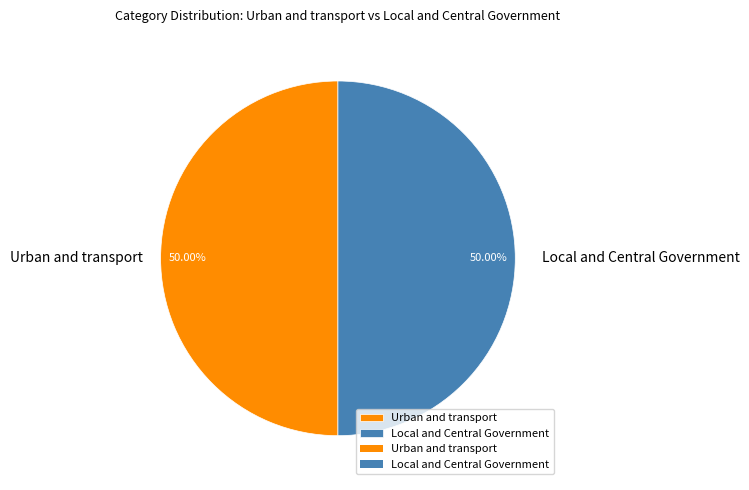

To the nearest percent, what percentage of the pie is Local and Central Government?

50%